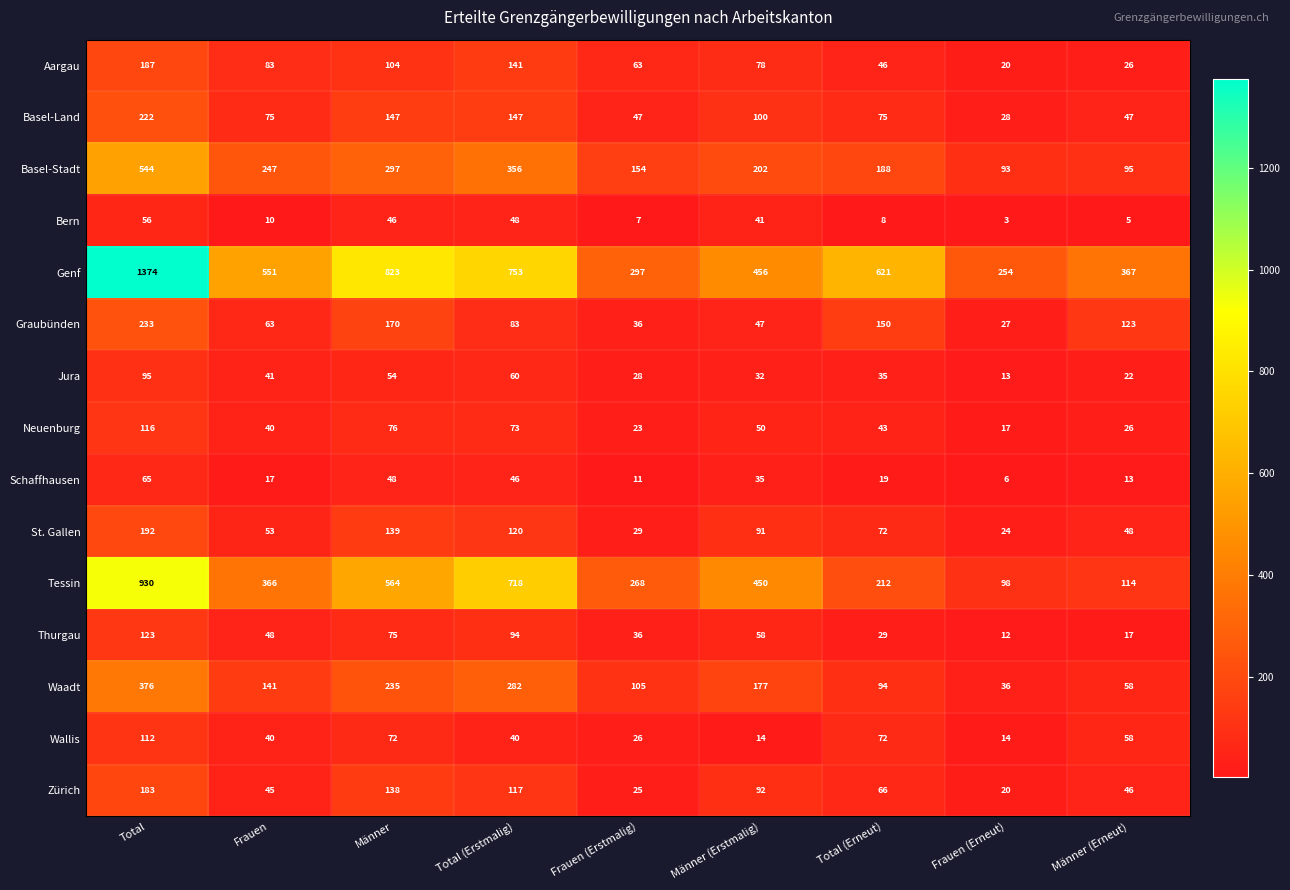

The Bern series shows 10 at Frauen. True or false?

True